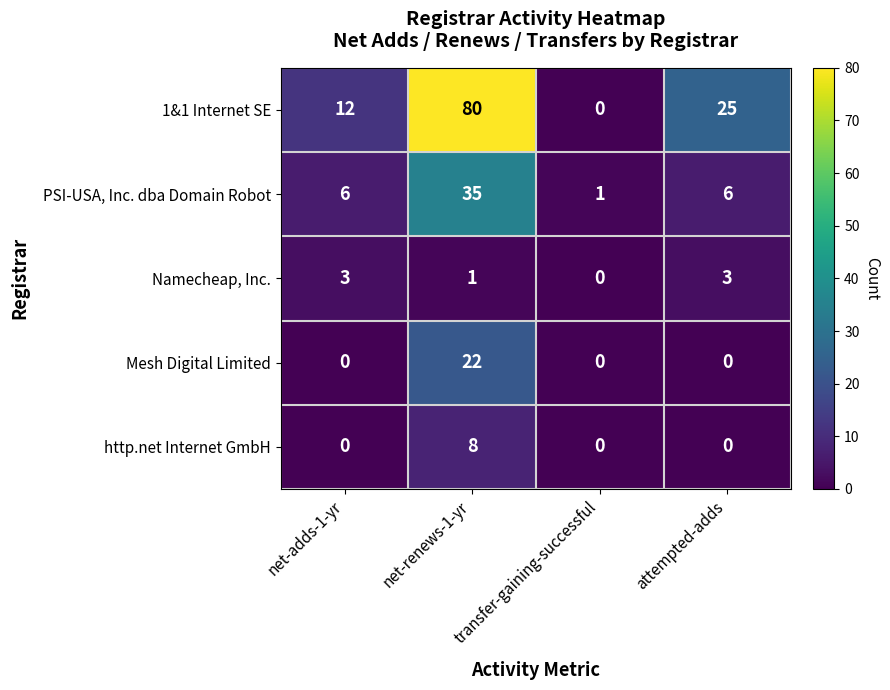

Rank the series by their maximum value, from lowest to highest.

Namecheap, Inc., http.net Internet GmbH, Mesh Digital Limited, PSI-USA, Inc. dba Domain Robot, 1&1 Internet SE